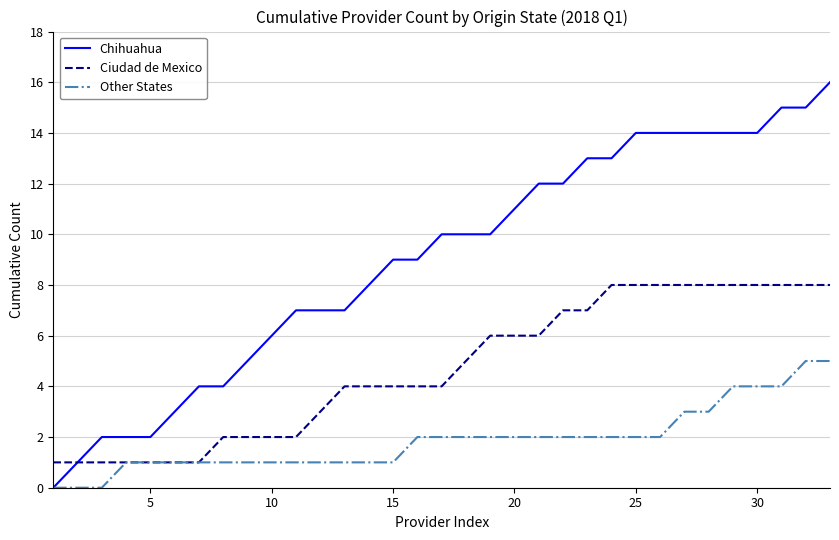

What is the maximum value shown in the chart?

16